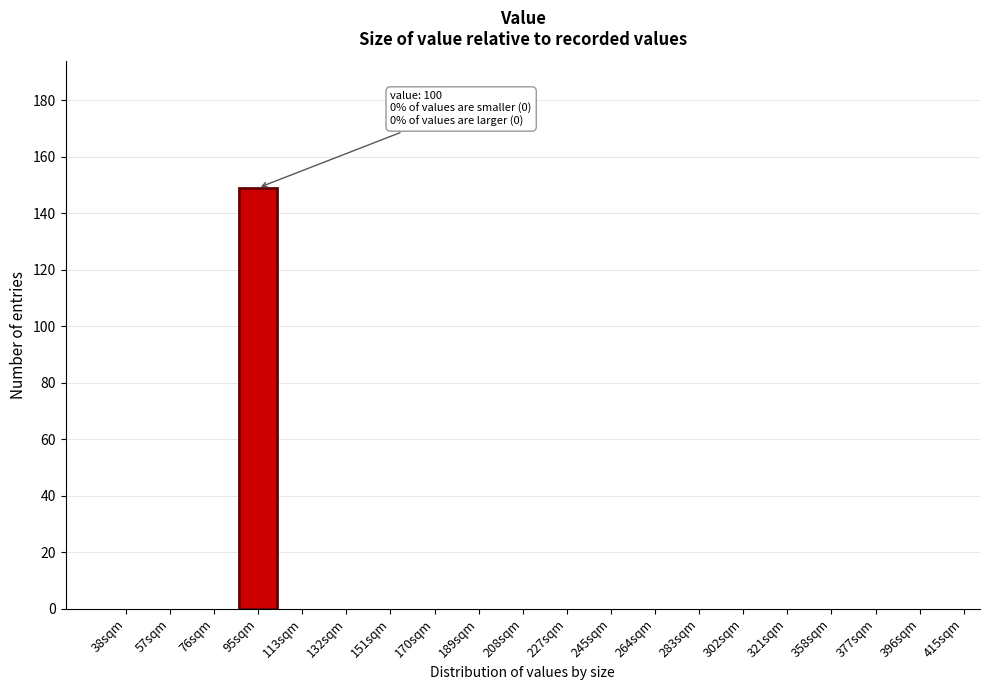

Reading right to left, extract all data points from this chart.

396sqm=0	377sqm=0	358sqm=0	321sqm=0	302sqm=0	283sqm=0	264sqm=0	245sqm=0	227sqm=0	208sqm=0	189sqm=0	170sqm=0	151sqm=0	132sqm=0	113sqm=0	95sqm=149	76sqm=0	57sqm=0	38sqm=0